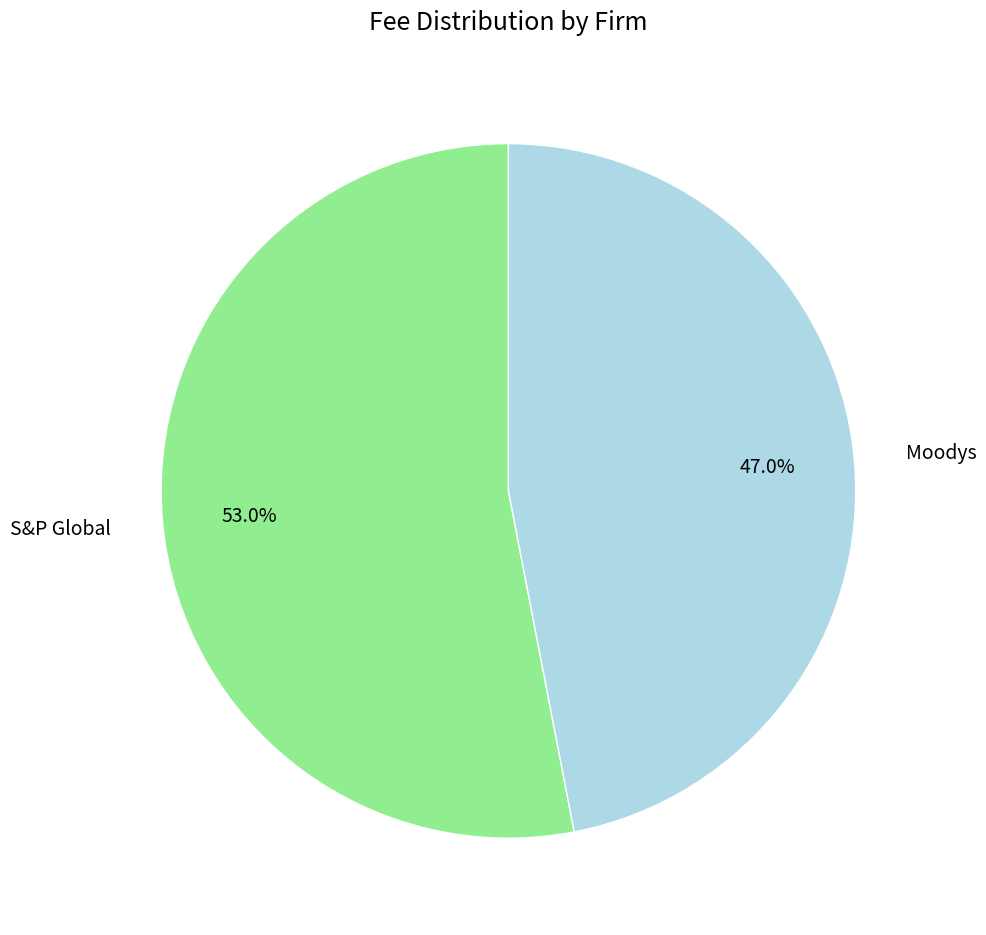

The S&P Global slice represents 53% of the pie. True or false?

True